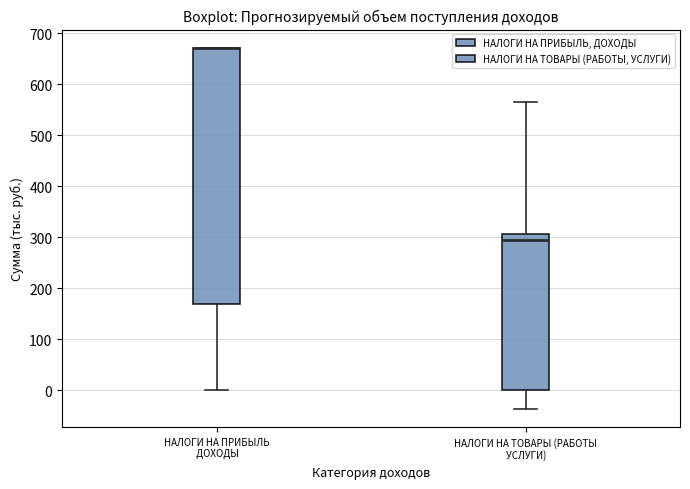

Reading left to right, transcribe this box plot: for each box, give where its median line is, the range the box spans, and where its two whiskers end, as read against the y-axis. The values are not printed on the chart, so give them approximately, as read against the axis.

НАЛОГИ НА ПРИБЫЛЬ ДОХОДЫ: median 670 (drawn on the box's upper edge), box 170 to 670, whiskers 0 to 670
НАЛОГИ НА ТОВАРЫ (РАБОТЫ УСЛУГИ): median 300, box 0 to 310, whiskers -40 to 570